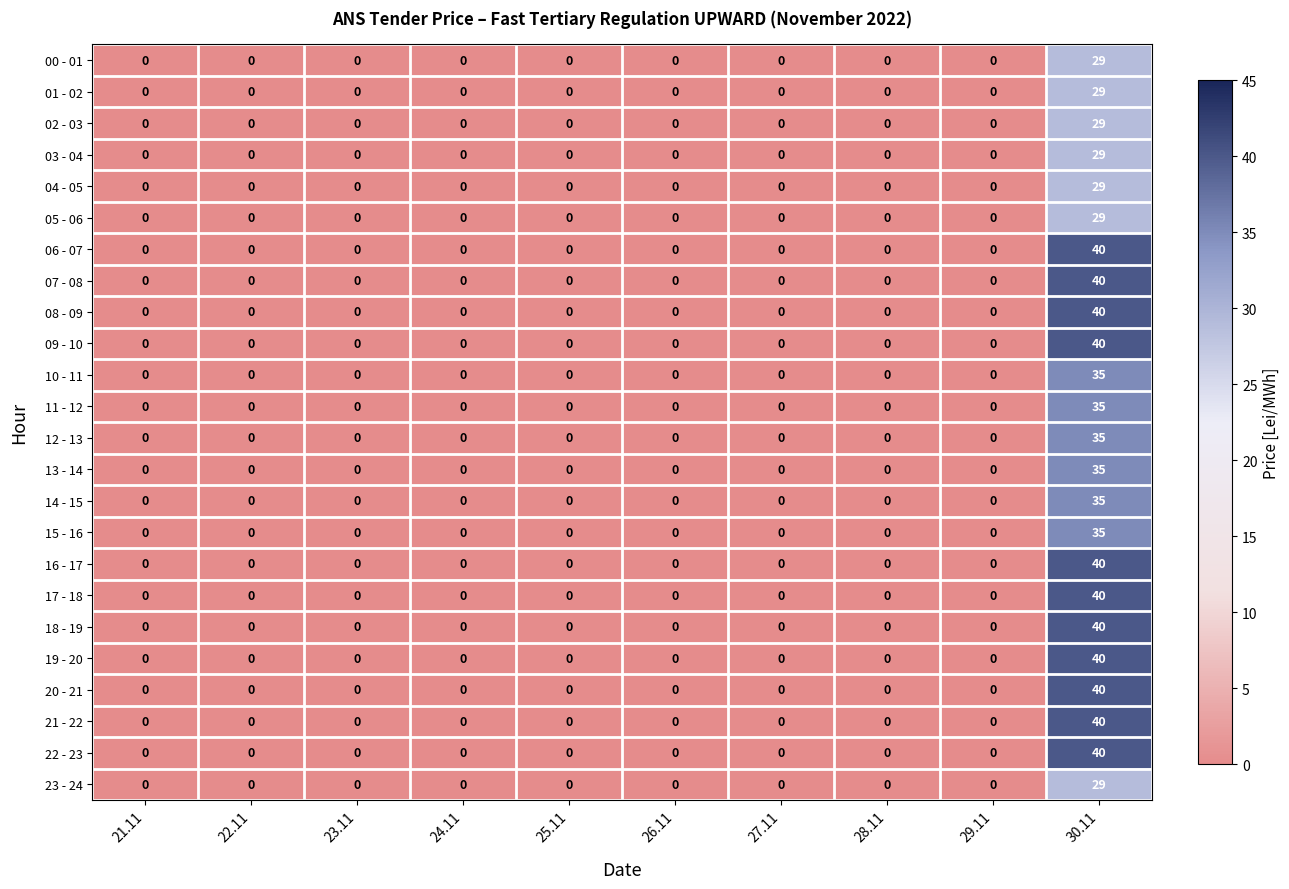

At which category is the sum across all series the highest?

30.11